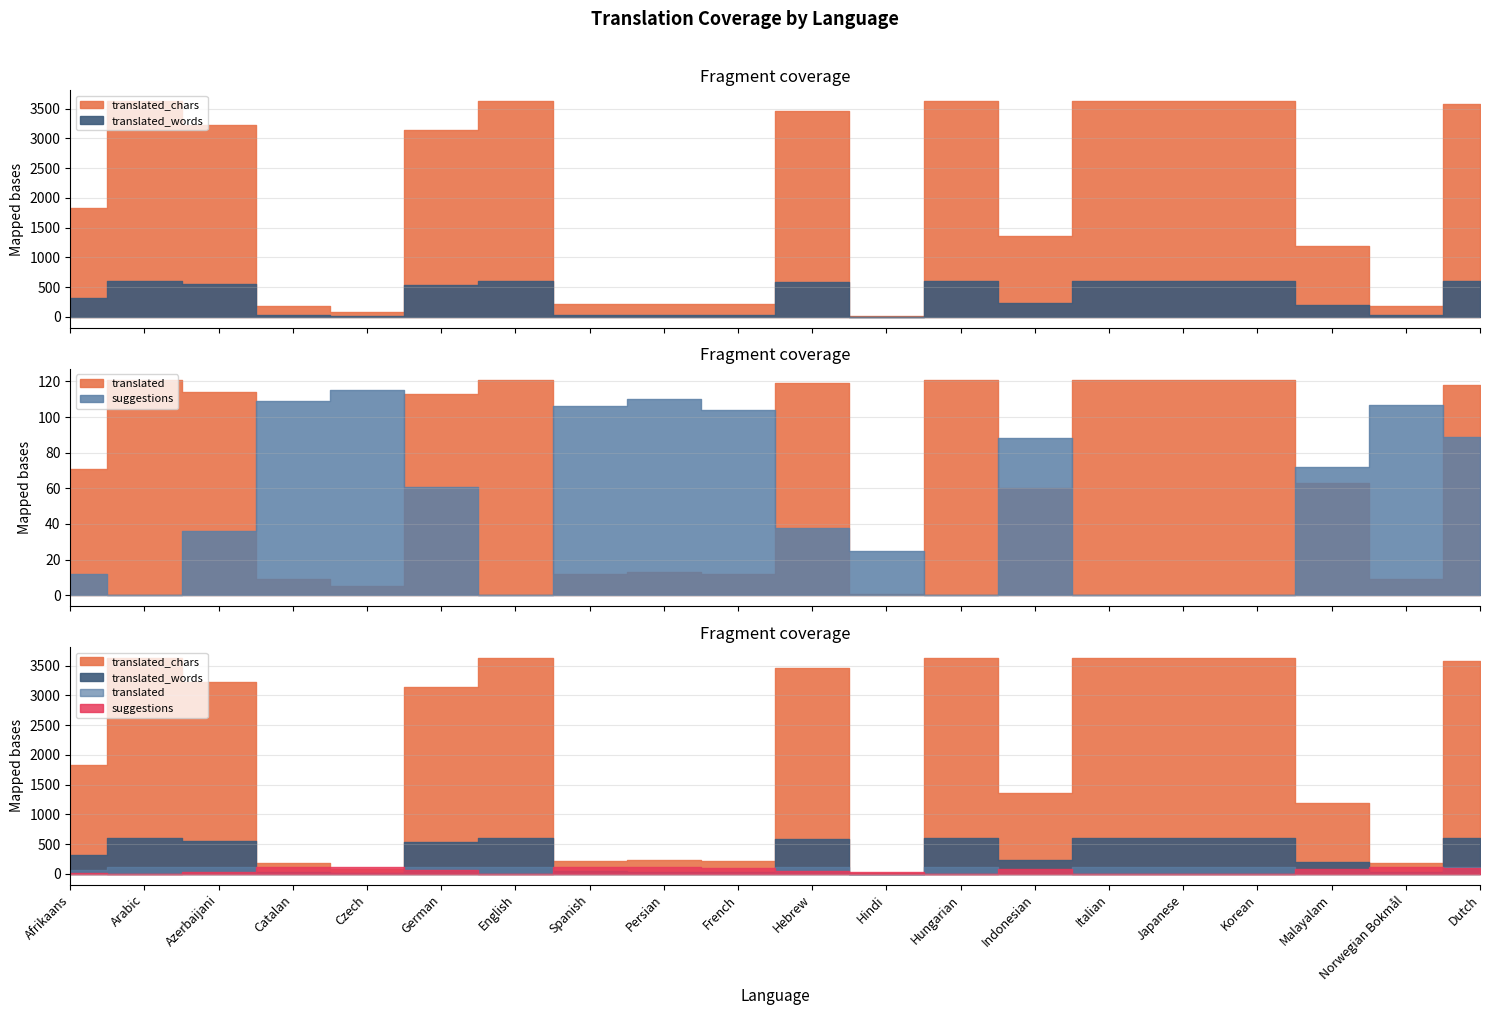

What is the value of the suggestions point at the 3rd from the left?

36